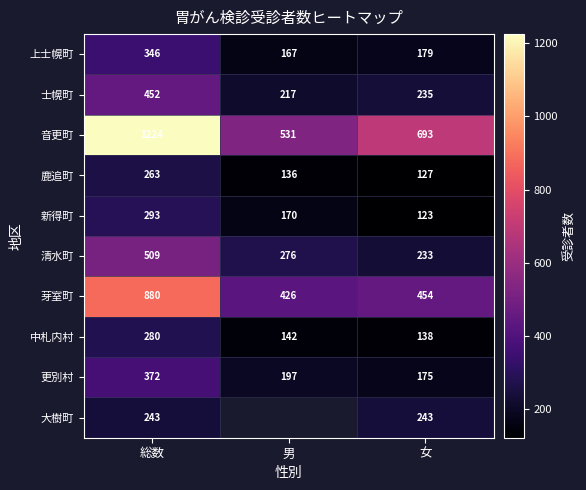

What is the sum of all 新得町 values?

586